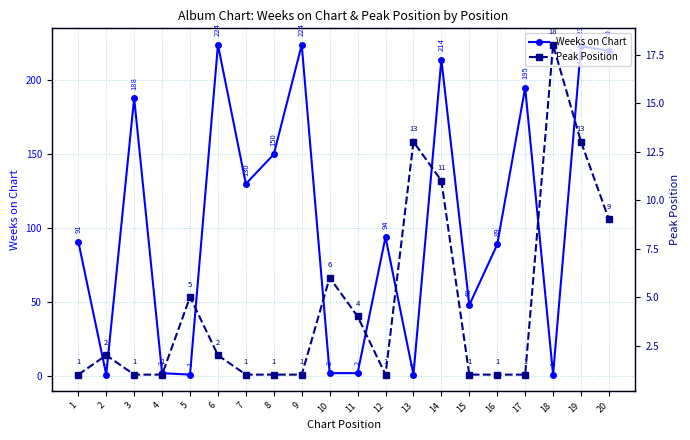

List the series in order of their overall mean, lowest first.

Peak Position, Weeks on Chart